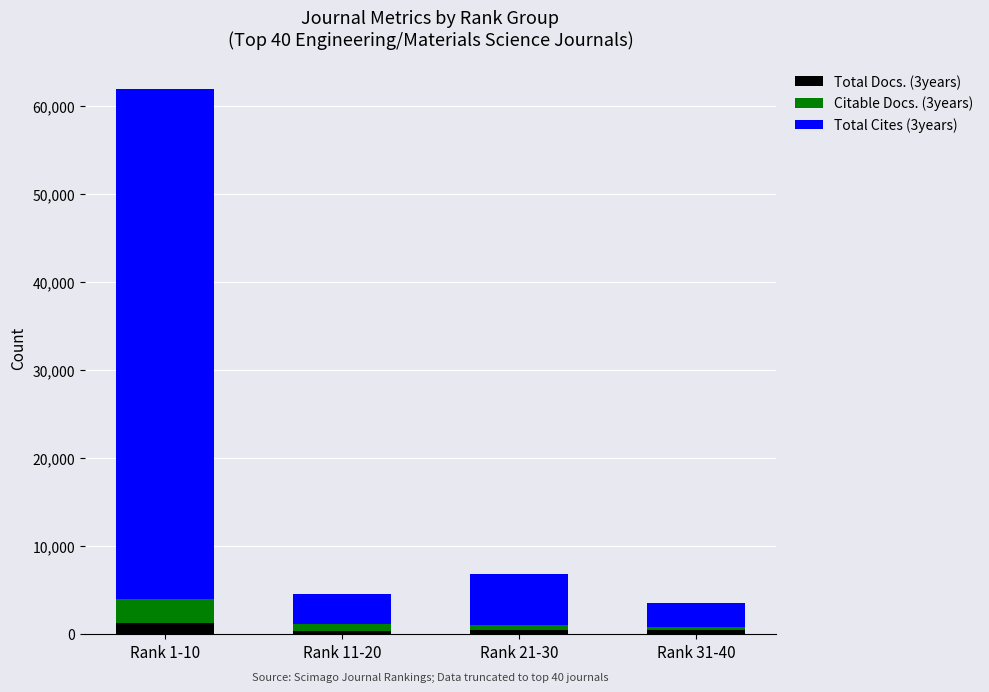

At which category is the sum across all series the highest?

Rank 1-10